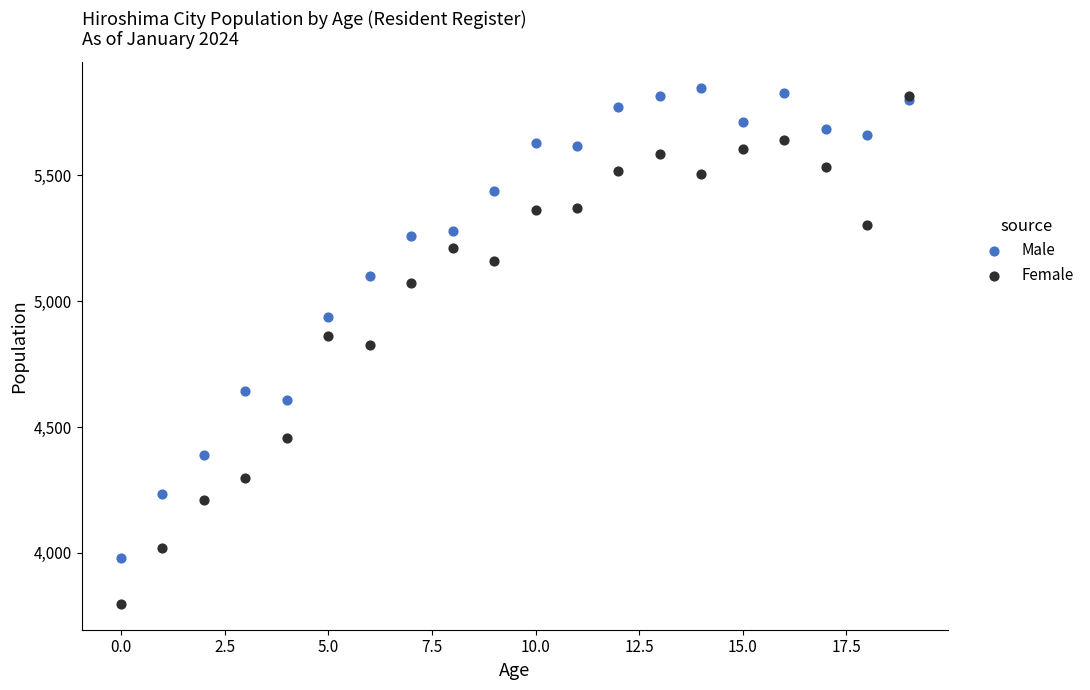

In the Male series, what Y value is closest to 4914?

4937